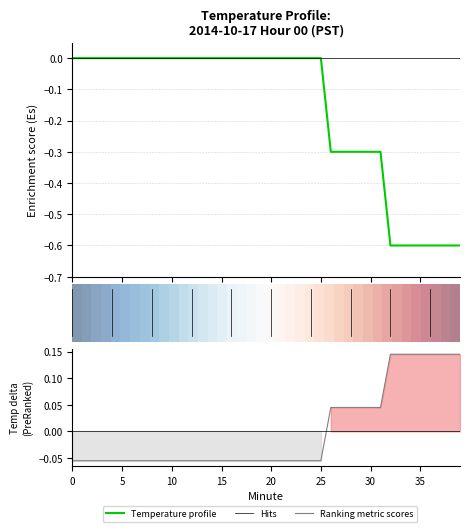

How many negative values does the Ranking metric scores series have?

26